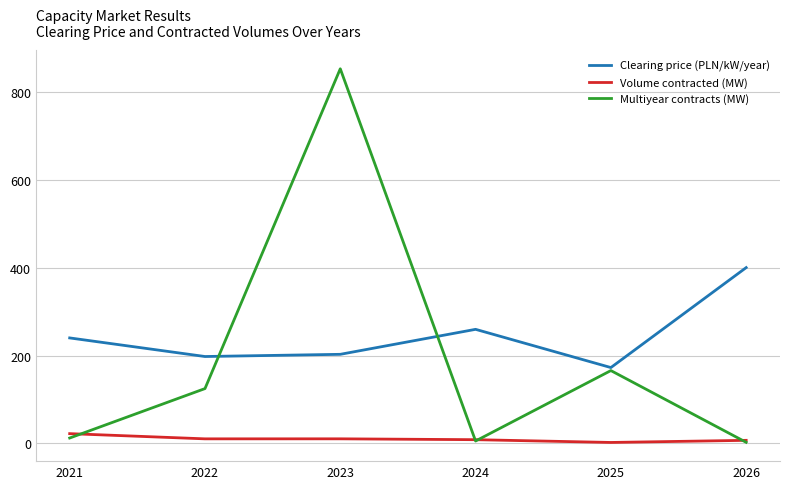

At 2022, list the series in order from largest to smallest.

Clearing price (PLN/kW/year), Multiyear contracts (MW), Volume contracted (MW)